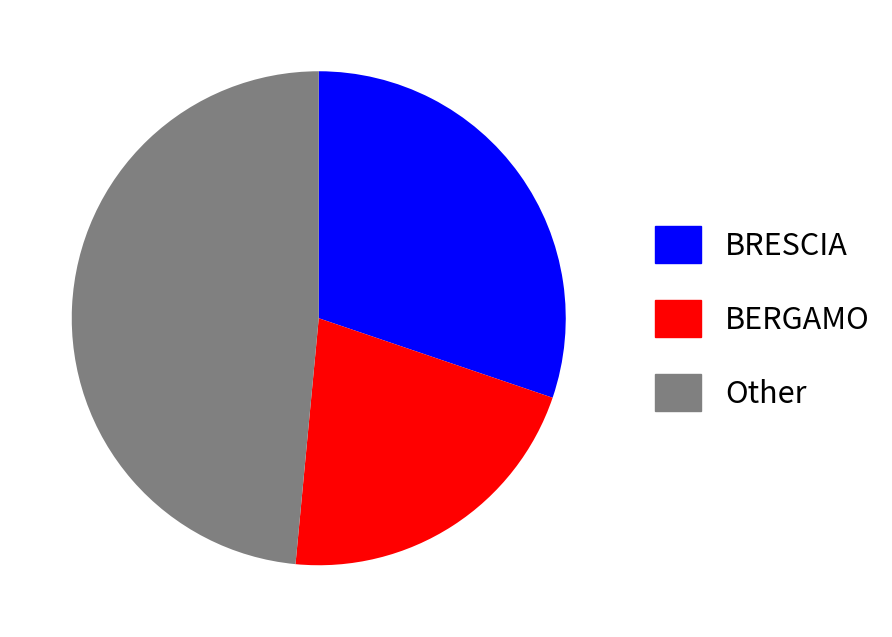

What is the largest slice in the pie chart?

Other